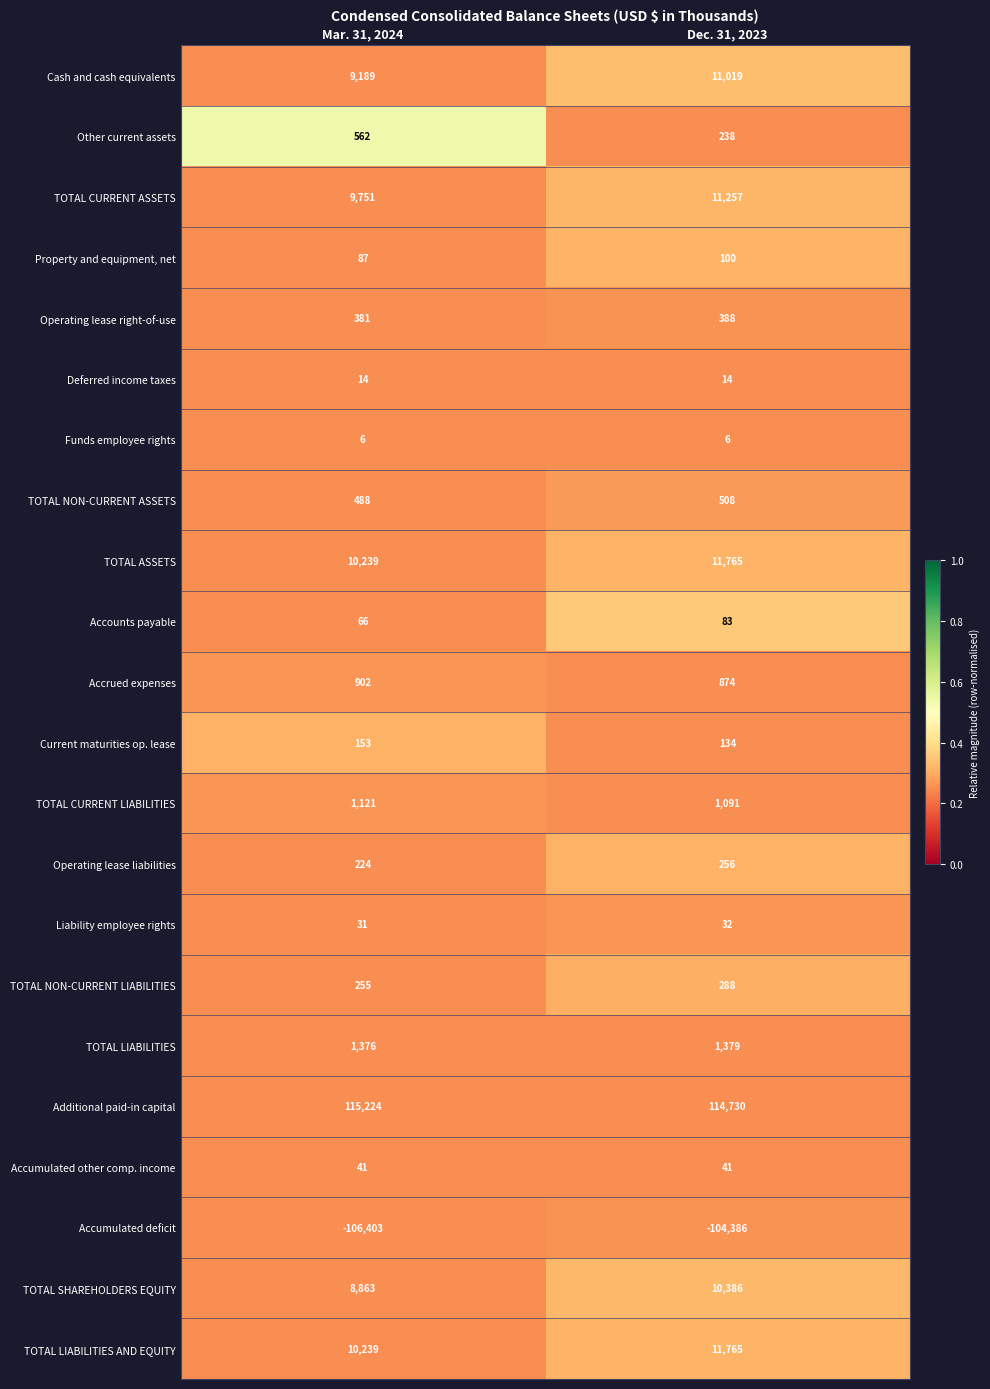

Which series has the widest spread of values?

Accumulated deficit